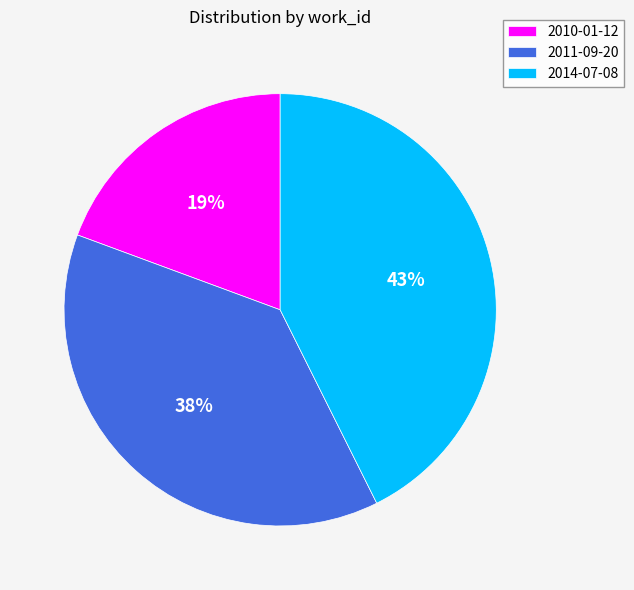

True or false: 2014-07-08 accounts for 29% of the total.

False